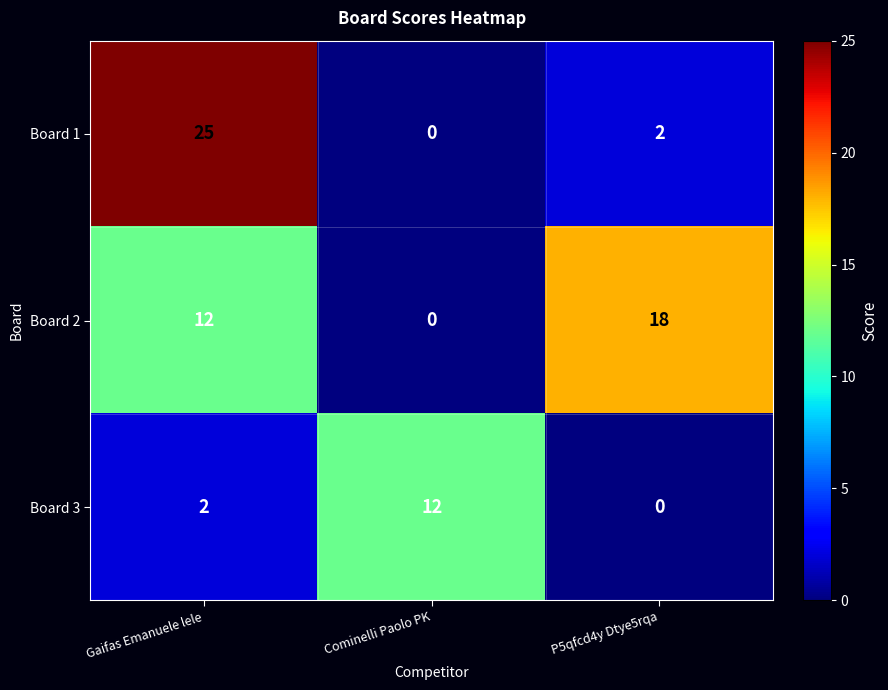

Reading right to left, what are all the values shown in this chart?

Board 1: 2	0	25
Board 2: 18	0	12
Board 3: 0	12	2